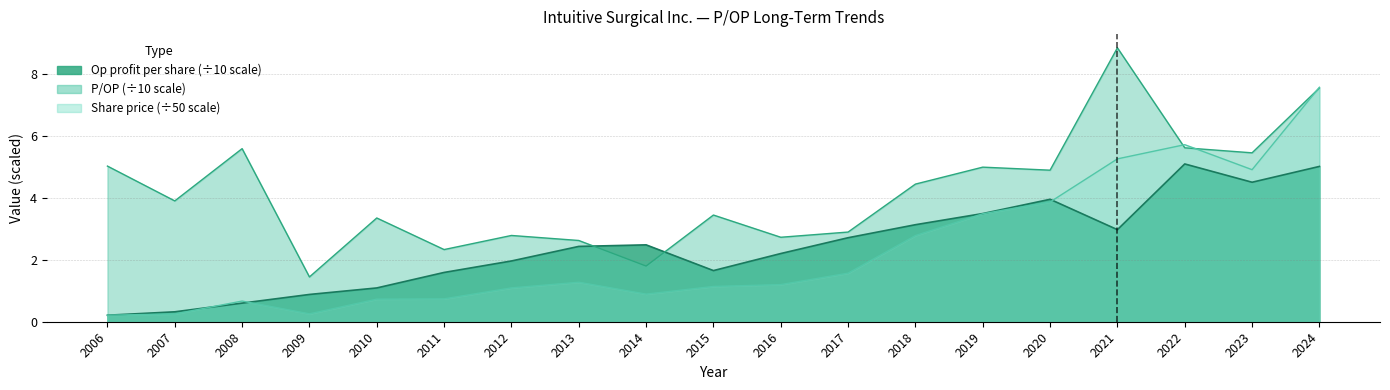

Is the value of Share price at 2016 greater than the value of P/OP at 2012?

No